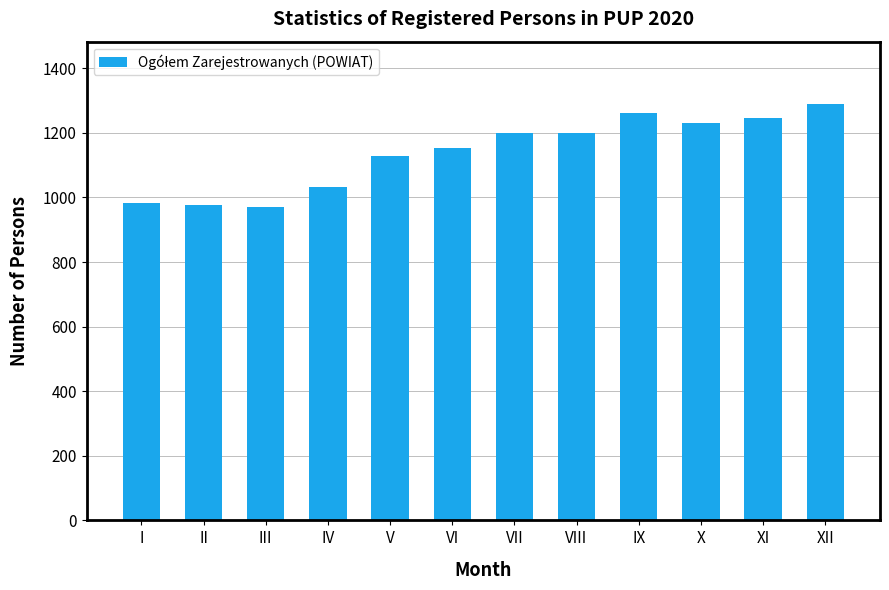

Does the chart contain stacked bars?

No